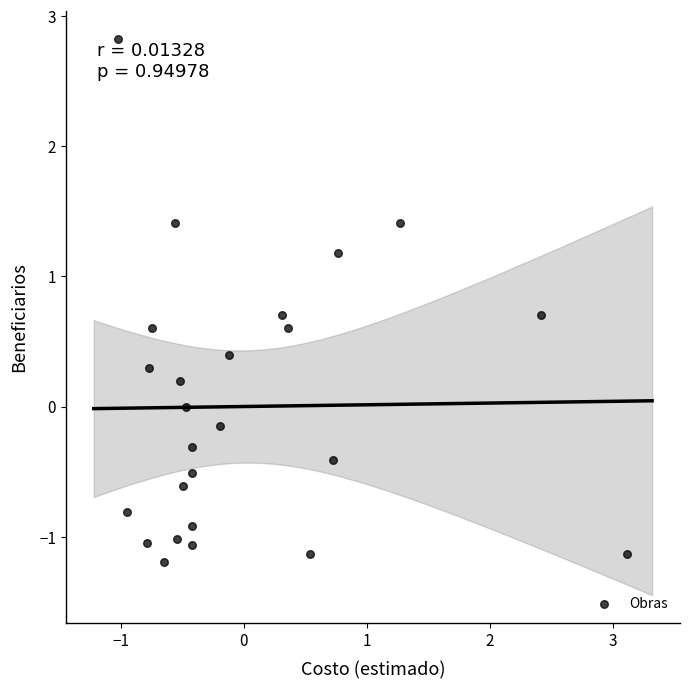

What is the range of X values (max minus min)?

4.1